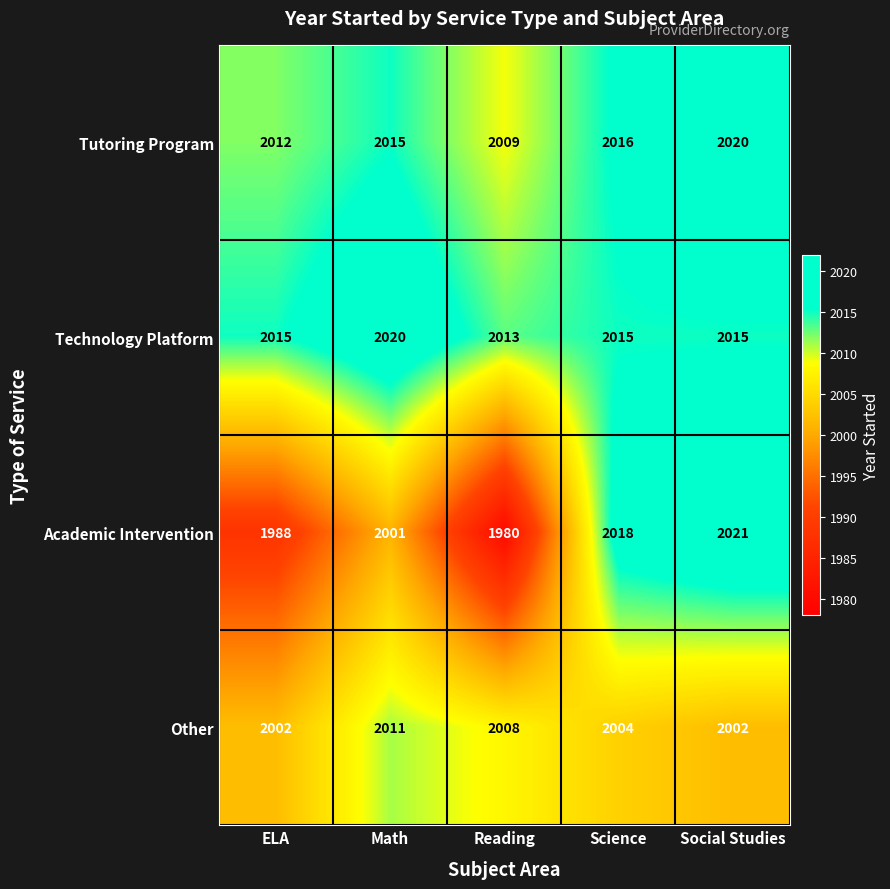

Reading left to right, extract all data points from this chart.

Tutoring Program: 2012	2015	2009	2016	2020
Technology Platform: 2015	2020	2013	2015	2015
Academic Intervention: 1988	2001	1980	2018	2021
Other: 2002	2011	2008	2004	2002